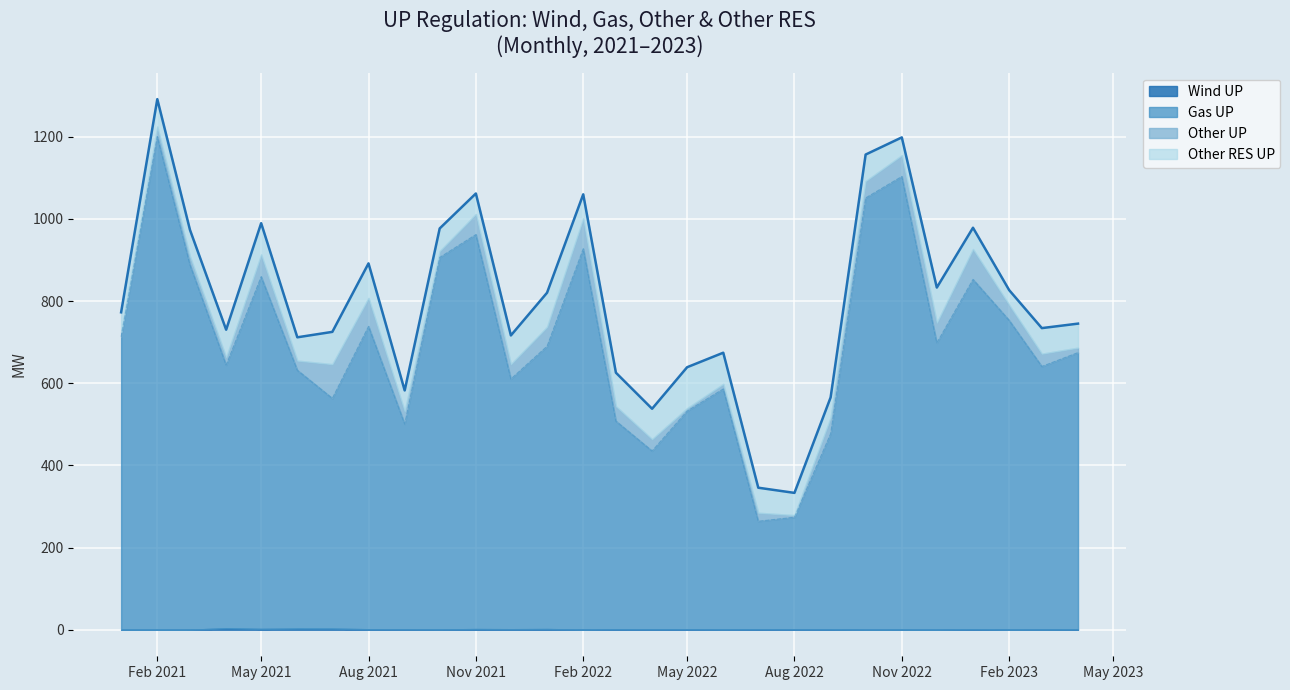

Which series has the largest total across all categories?

Gas UP